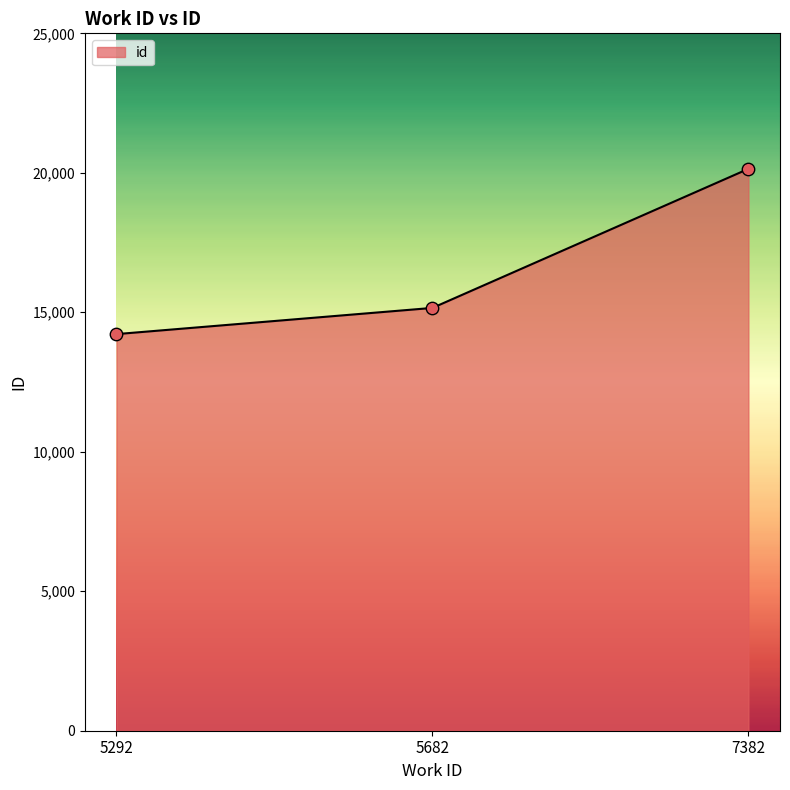

Approximately how many times larger is the value at 7382 compared to 5682?

1.3